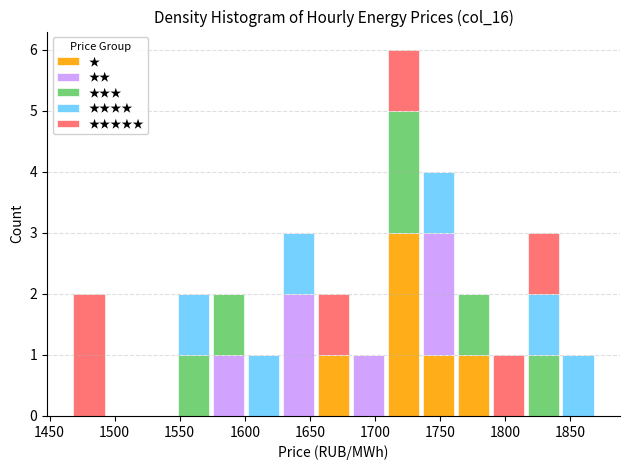

Reading left to right, transcribe this chart: for each stacked bar, give the range it covers on the x-axis and its total height. Neither the bar edges nor the heights are printed on the chart, so give them approximately, as read against the axes.

1465 to 1495: 2
1495 to 1520: 0
1520 to 1545: 0
1545 to 1575: 2
1575 to 1600: 2
1600 to 1630: 1
1630 to 1655: 3
1655 to 1680: 2
1680 to 1710: 1
1710 to 1735: 6
1735 to 1760: 4
1760 to 1790: 2
1790 to 1815: 1
1815 to 1845: 3
1845 to 1870: 1